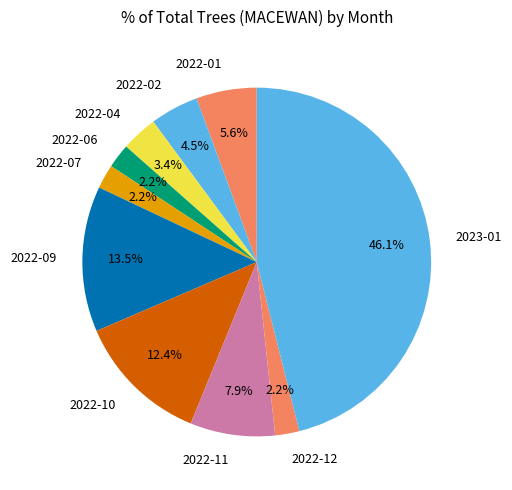

Combined, do 2022-06 and 2022-02 account for over 50%?

No